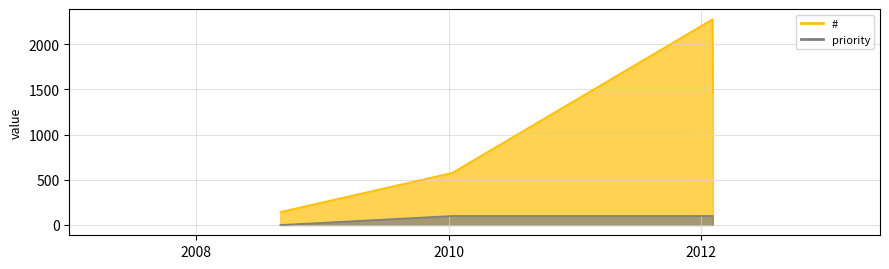

Which has a higher value, 2008/09/02 or 2012/02/03?

2012/02/03